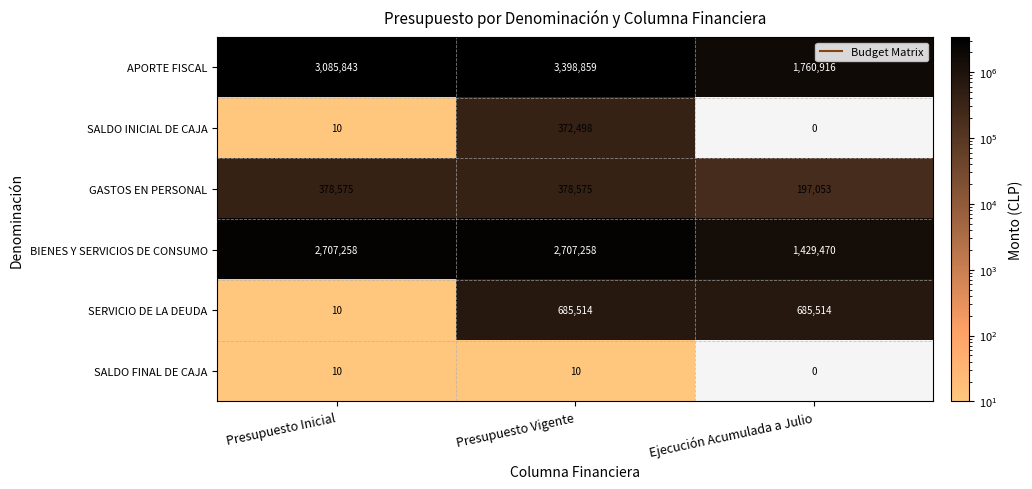

What is the difference between the SERVICIO DE LA DEUDA values at Presupuesto Inicial and Ejecución Acumulada a Julio?

685504.0